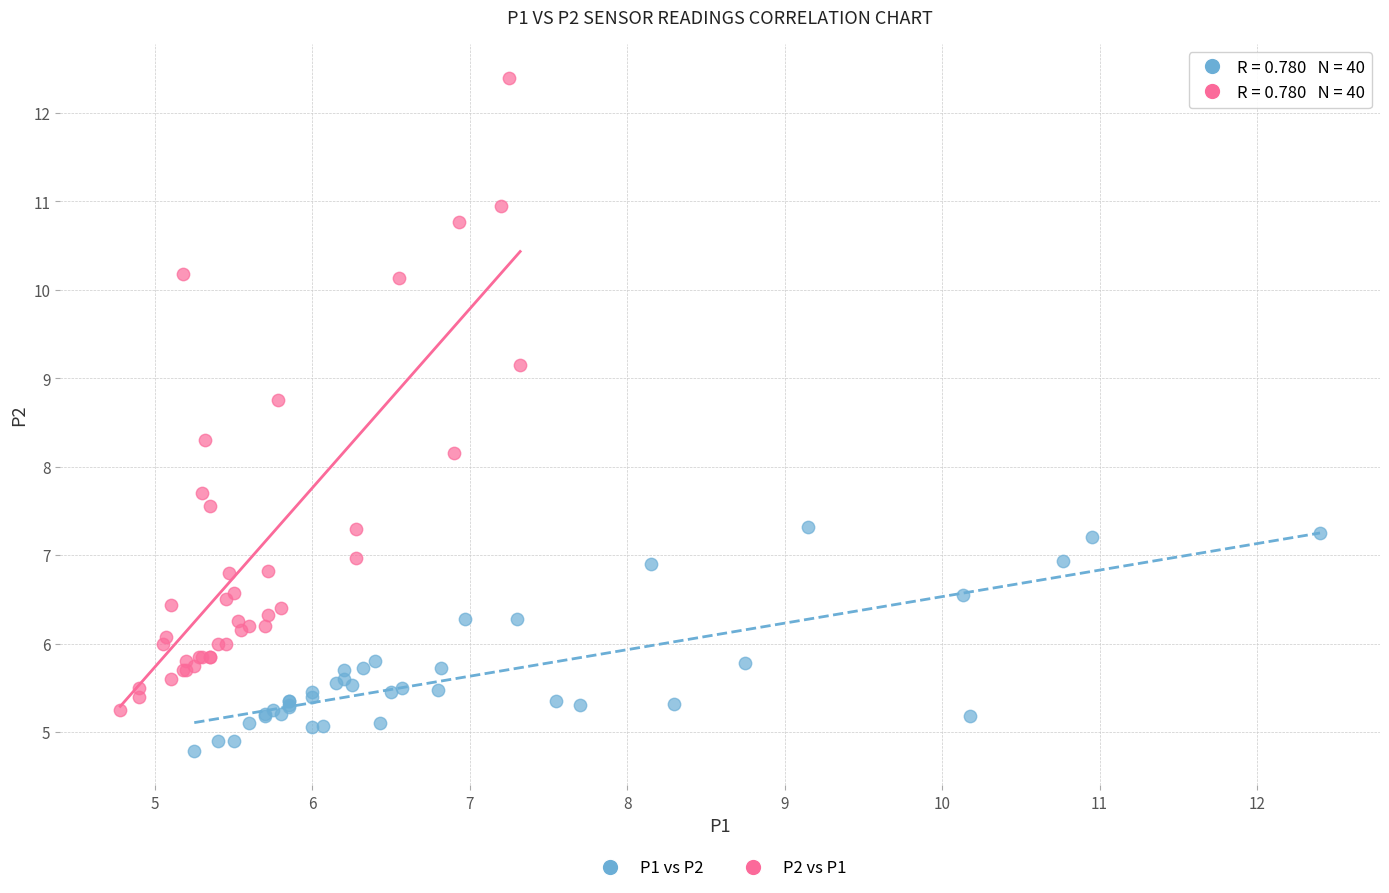

Which series has the largest Y range (max minus min)?

P2 vs P1